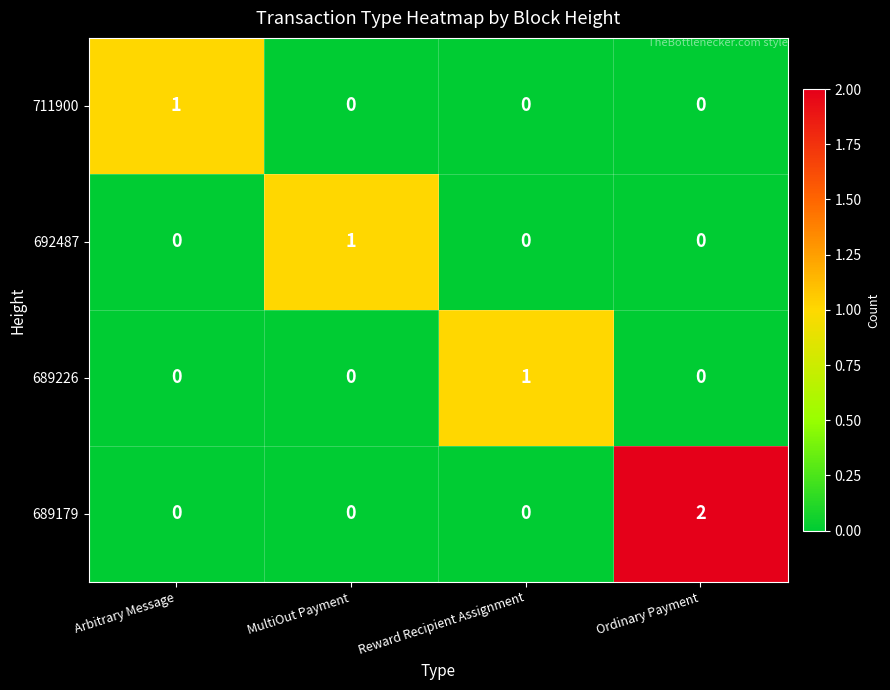

Which category has the highest value across all series?

Ordinary Payment